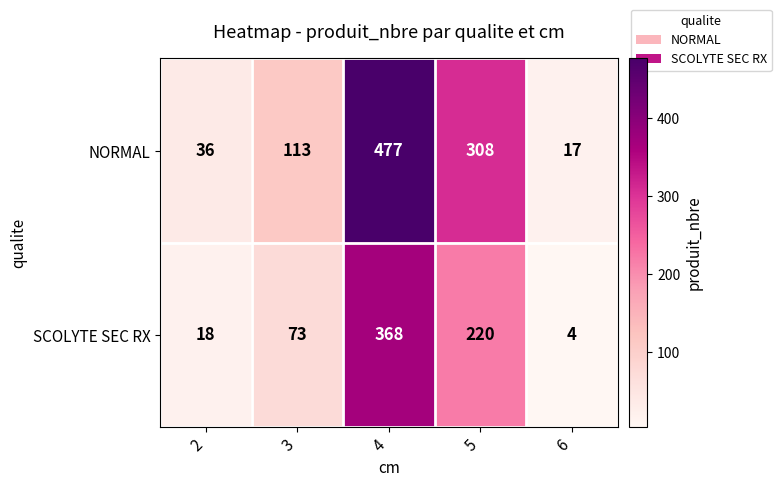

What is the difference between the highest and lowest values at 5?

88